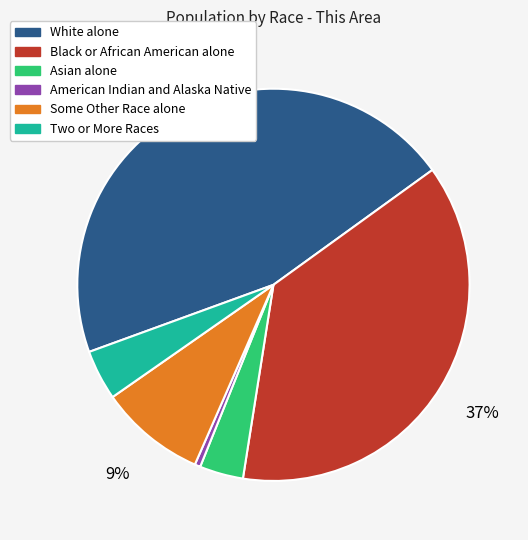

What is the largest slice in the pie chart?

White alone